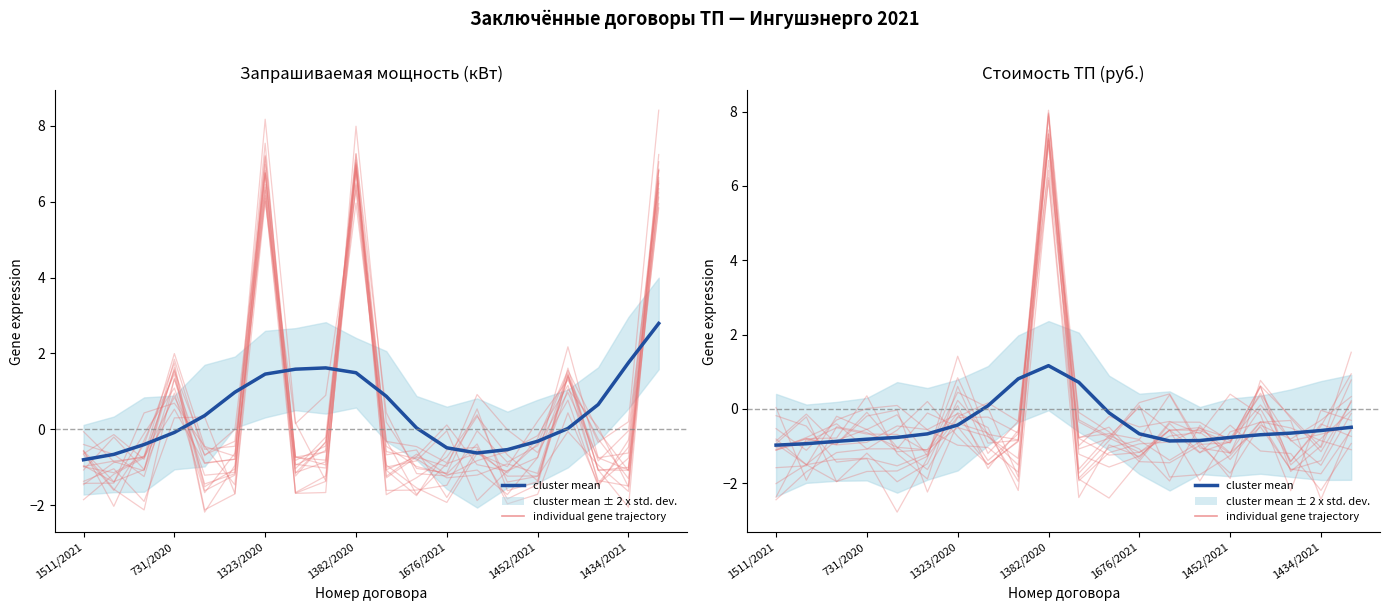

At which category is the sum across all series the highest?

1382/2020